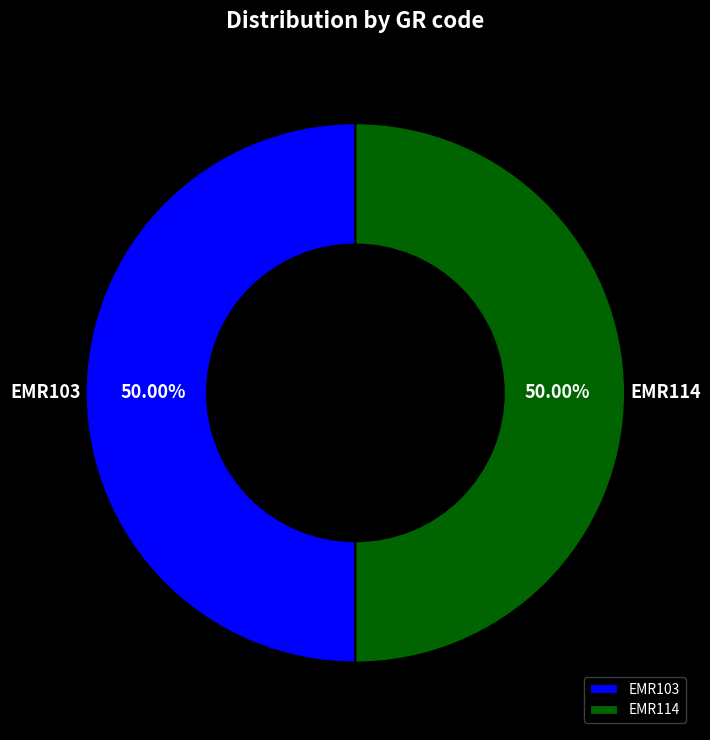

Approximately how many times larger is the value at EMR103 compared to EMR114?

1.0